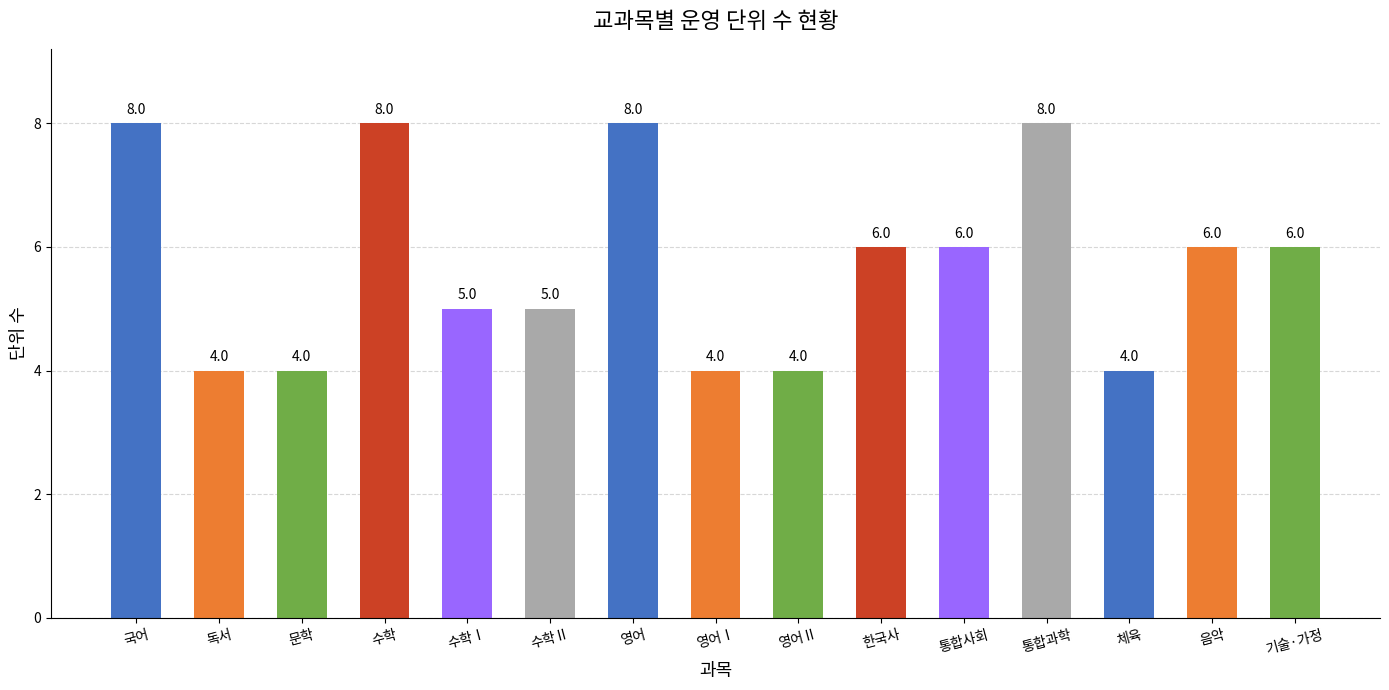

What is the value of the 9th bar from the left?

4